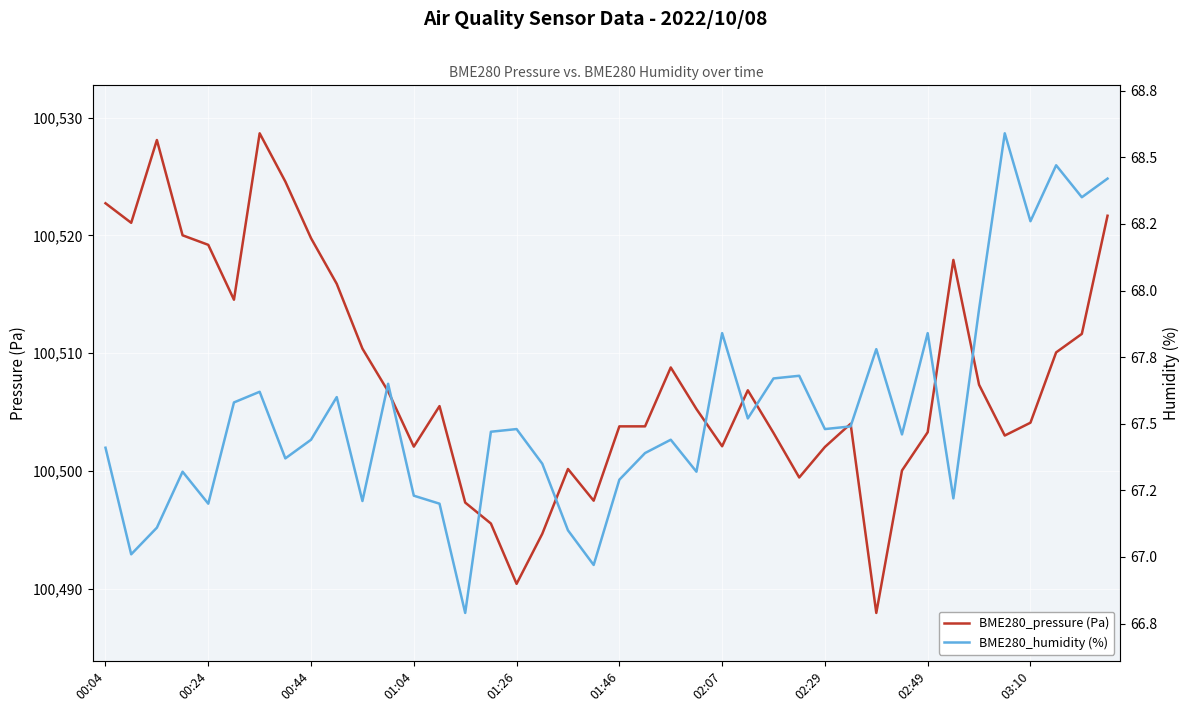

What is the value of the BME280_humidity (%) point at the 3rd from the left?

67.1